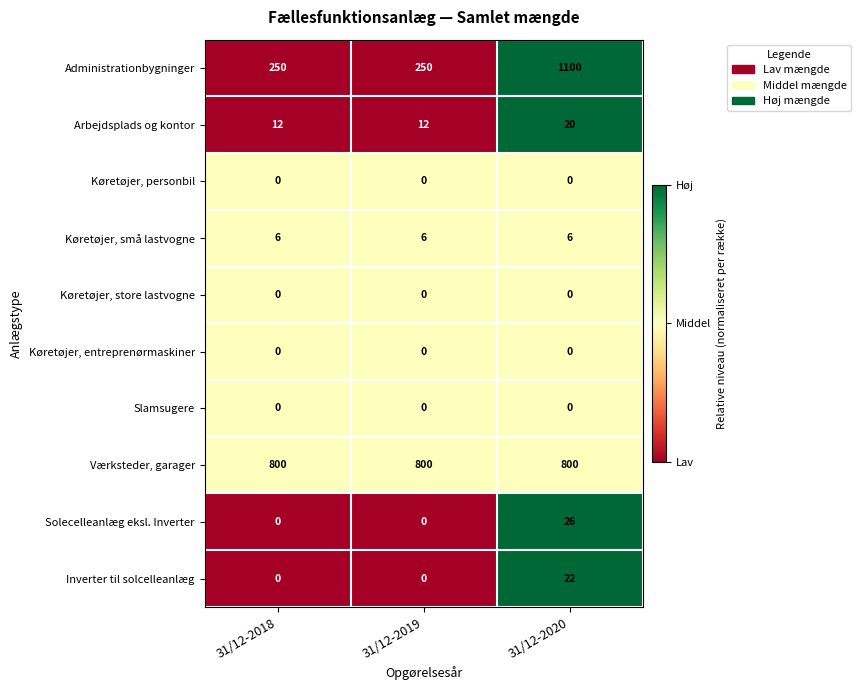

What is the difference between the highest and lowest values at 31/12-2020?

1100